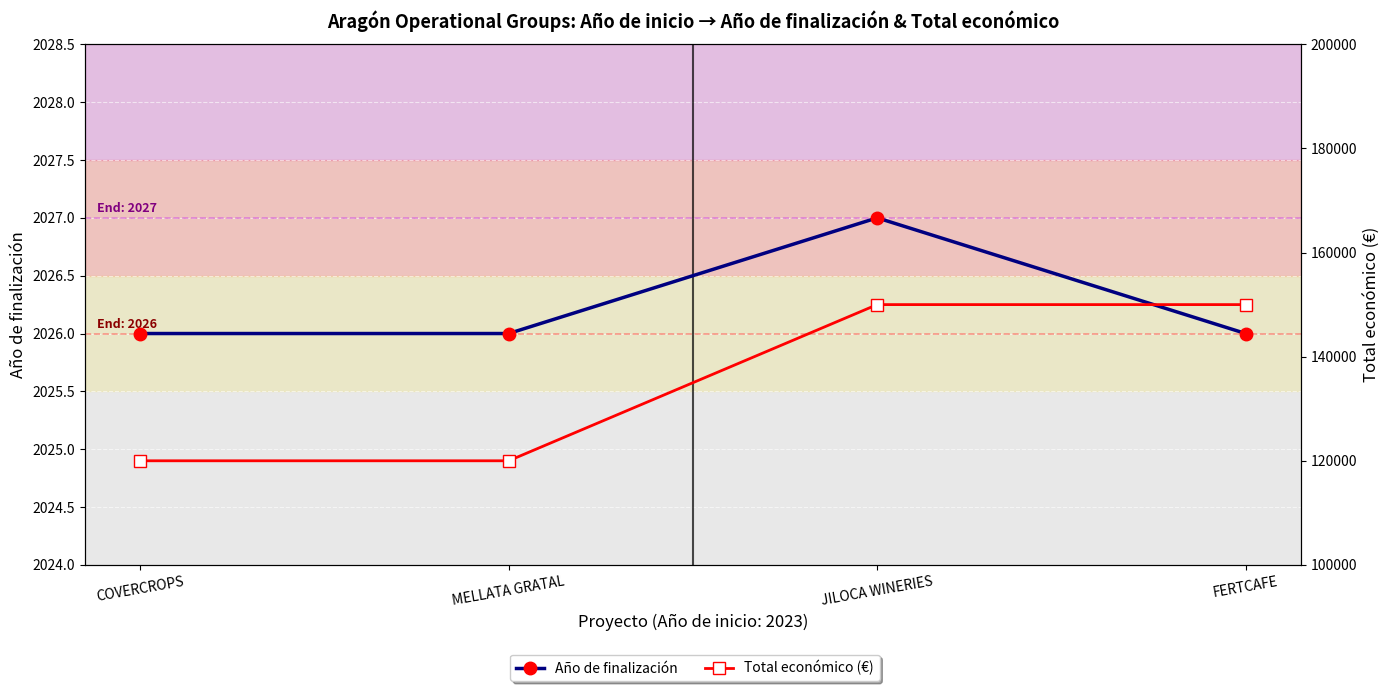

Which series has the largest total across all categories?

Total económico